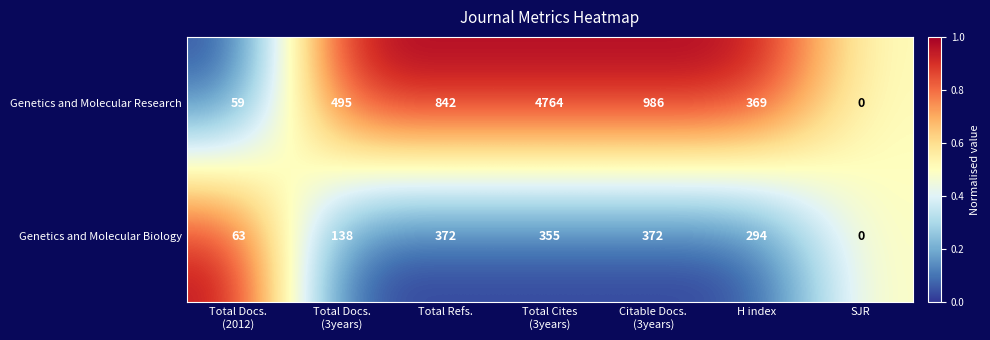

Between Total Refs. and SJR, which series saw the biggest shift?

Genetics and Molecular Research